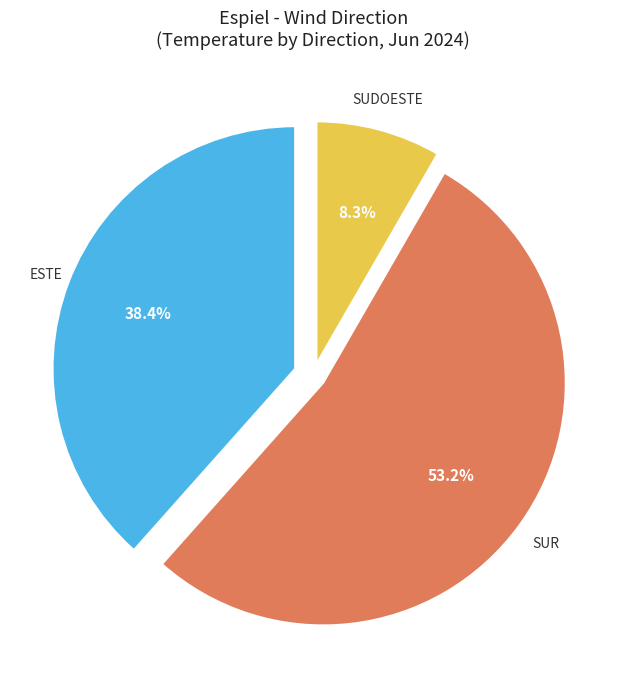

Is there a majority slice in this chart?

Yes